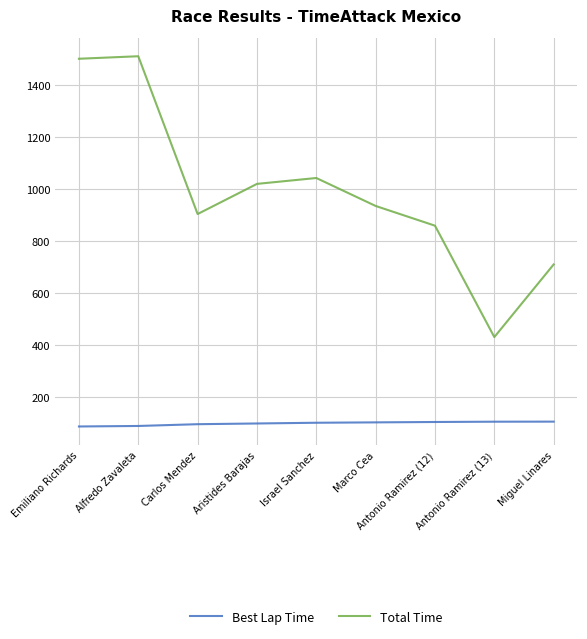

True or false: Total Time and Best Lap Time intersect in this chart.

False